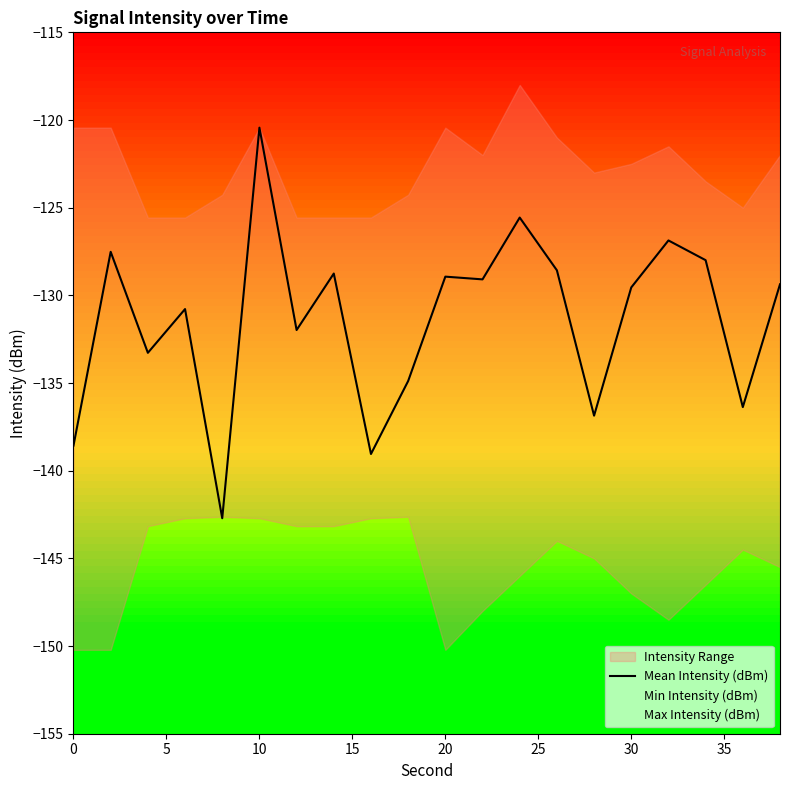

Count the number of values greater than -129.

8